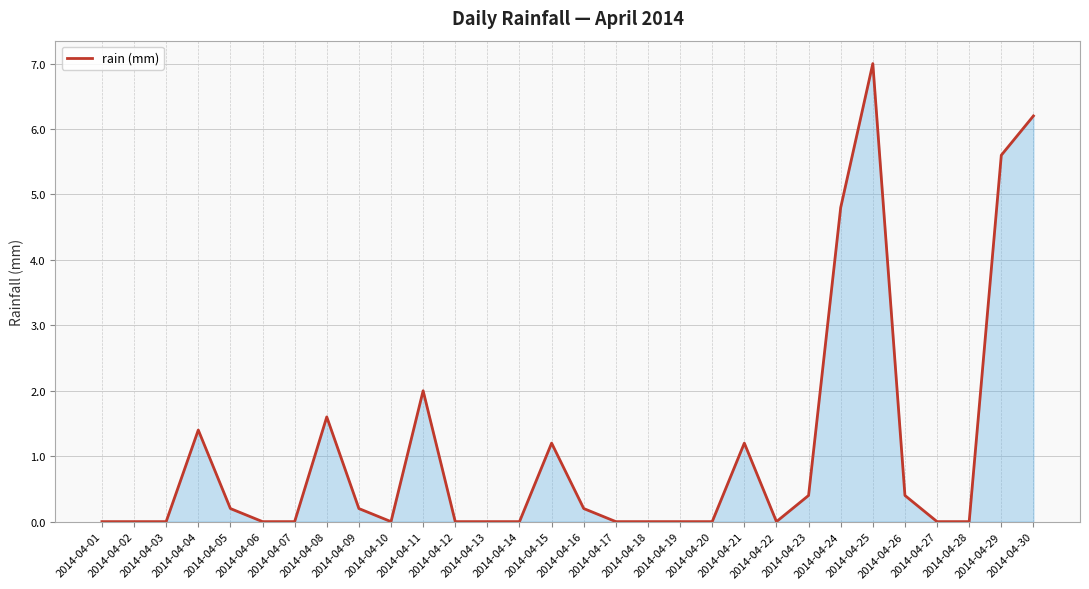

True or false: the data shows 0.0 at 2014-04-03.

True